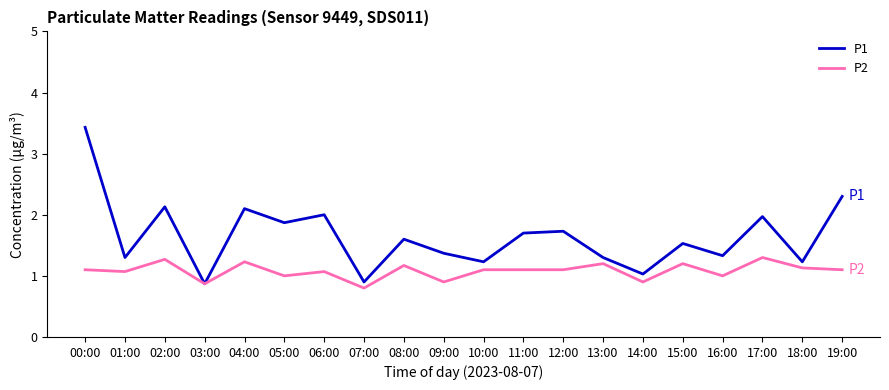

What is the difference between the P1 values at 17:00 and 12:00?

0.2